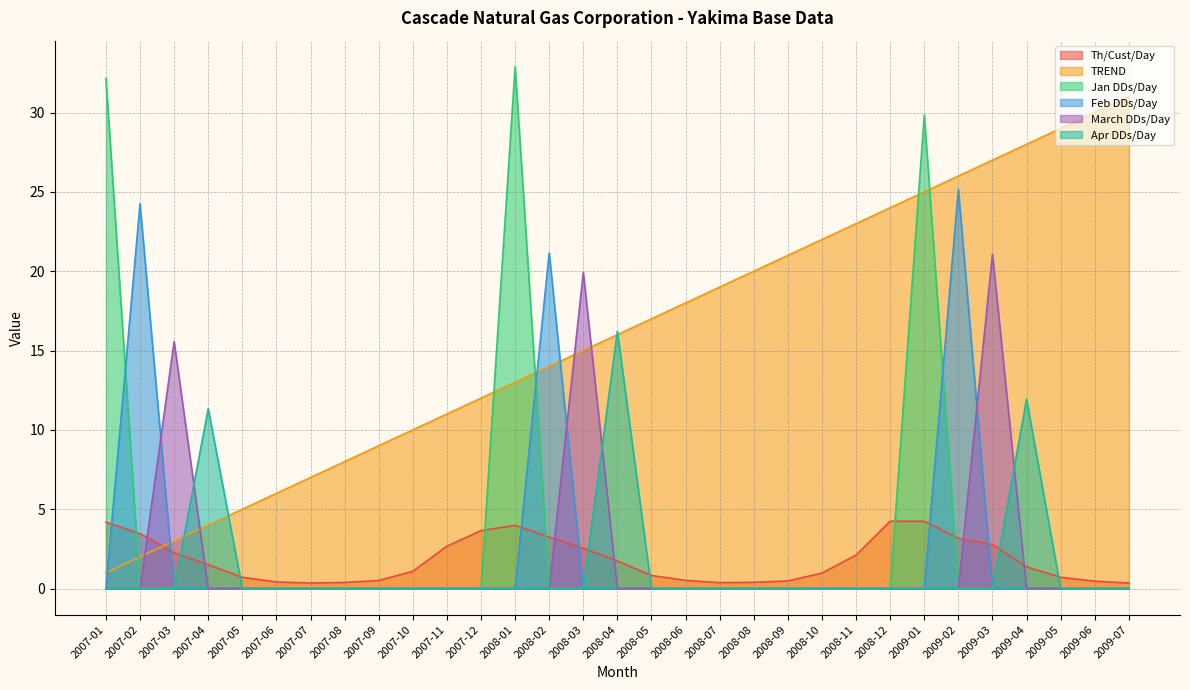

Does the chart have visible grid lines?

Yes